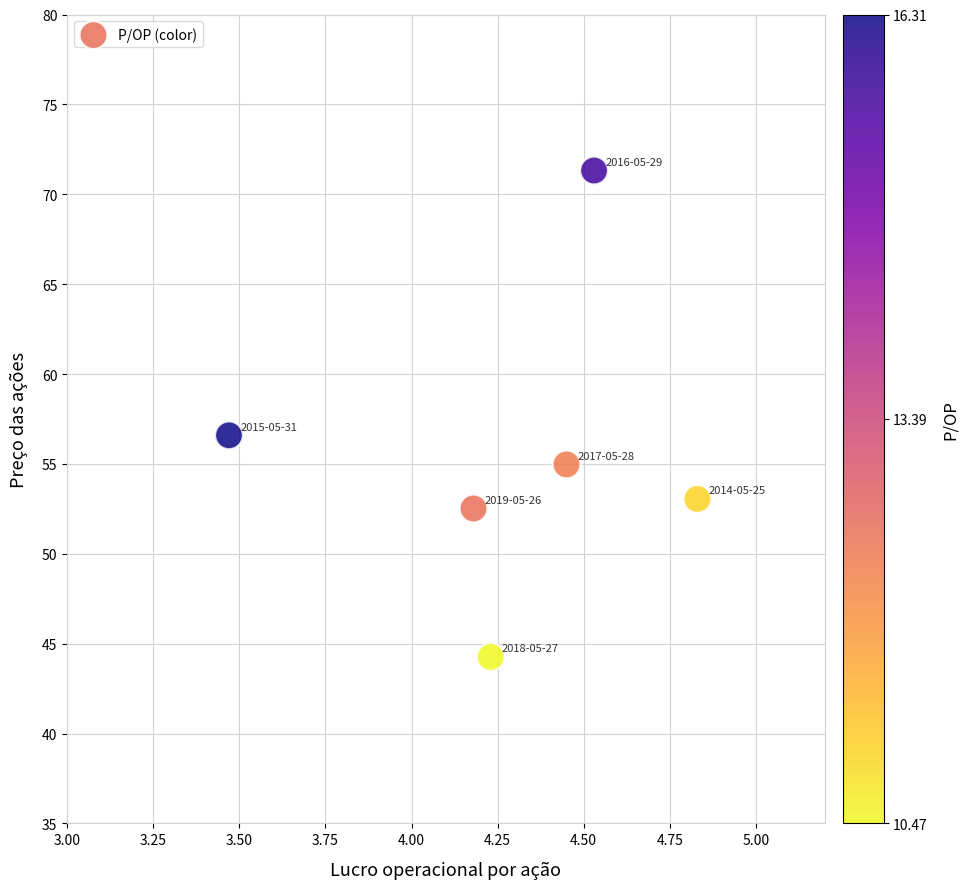

What is the average Y value?

55.5